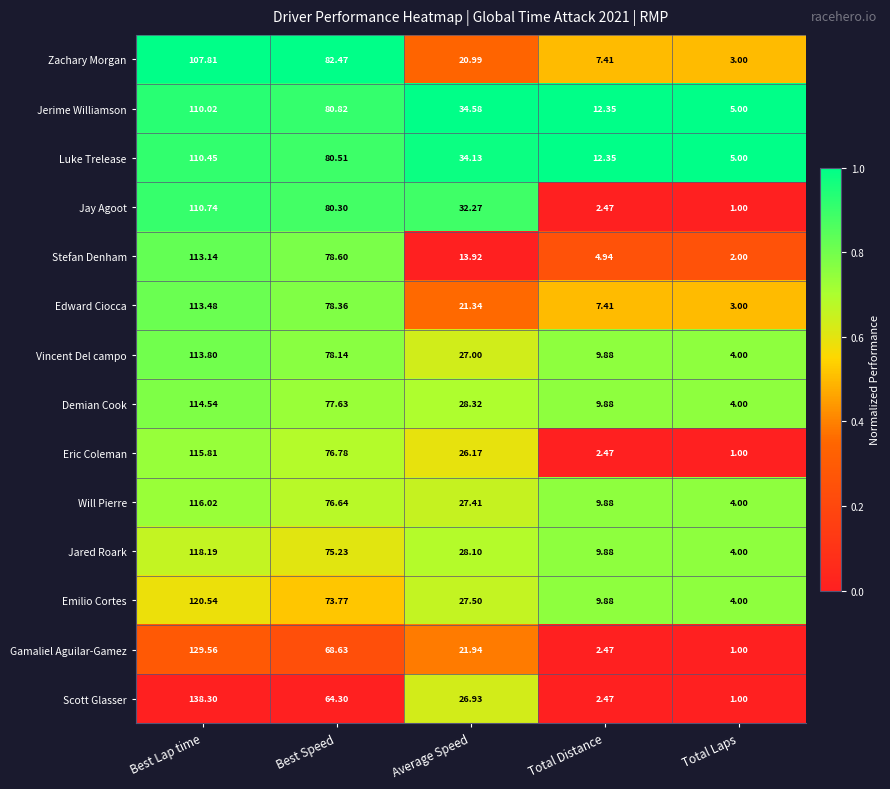

Which series has the largest total across all categories?

Jerime Williamson